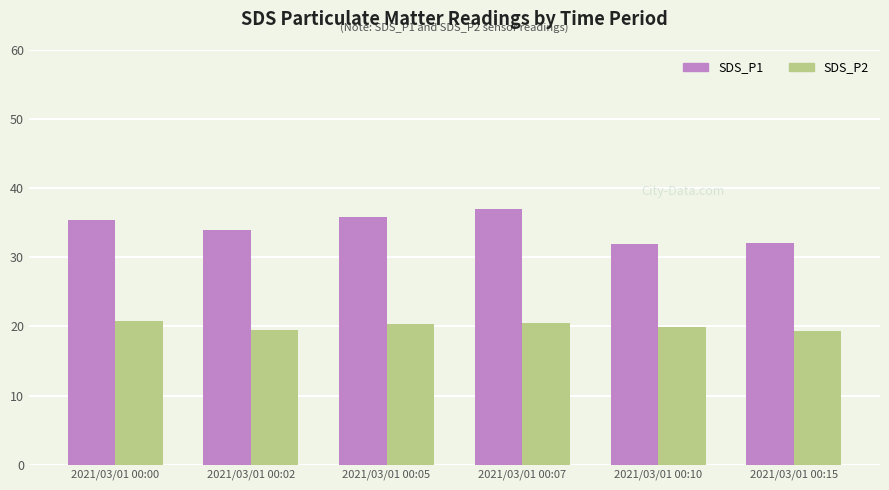

The value of SDS_P1 at 2021/03/01 00:02 is 54.7. True or false?

False